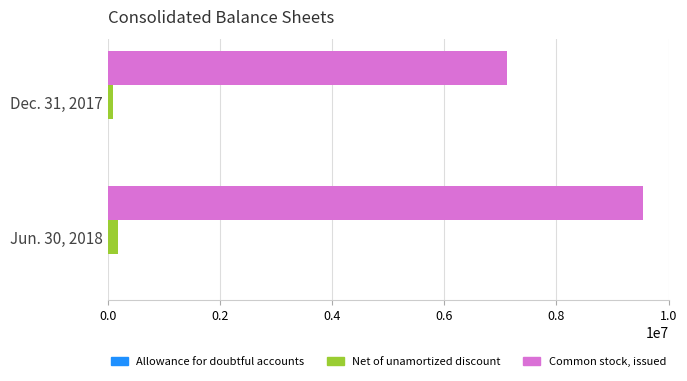

How many Net of unamortized discount values are between 96034 and 183050?

2